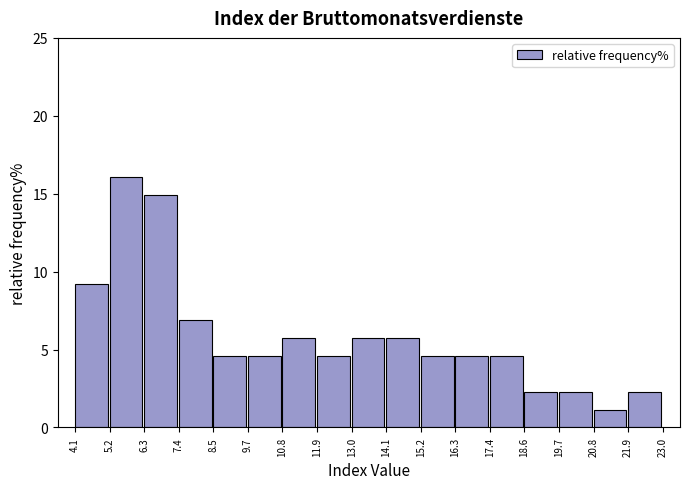

Reading left to right, transcribe this chart: for each bar, give the range it covers on the x-axis and its height. The values are not printed on the chart, so give them approximately, as read against the axis.

4.1 to 5.2: 9.0
5.2 to 6.3: 16.0
6.3 to 7.4: 15.0
7.4 to 8.5: 7.0
8.5 to 9.7: 4.5
9.7 to 10.8: 4.5
10.8 to 11.9: 5.5
11.9 to 13.0: 4.5
13.0 to 14.1: 5.5
14.1 to 15.2: 5.5
15.2 to 16.3: 4.5
16.3 to 17.4: 4.5
17.4 to 18.6: 4.5
18.6 to 19.7: 2.5
19.7 to 20.8: 2.5
20.8 to 21.9: 1.0
21.9 to 23.0: 2.5